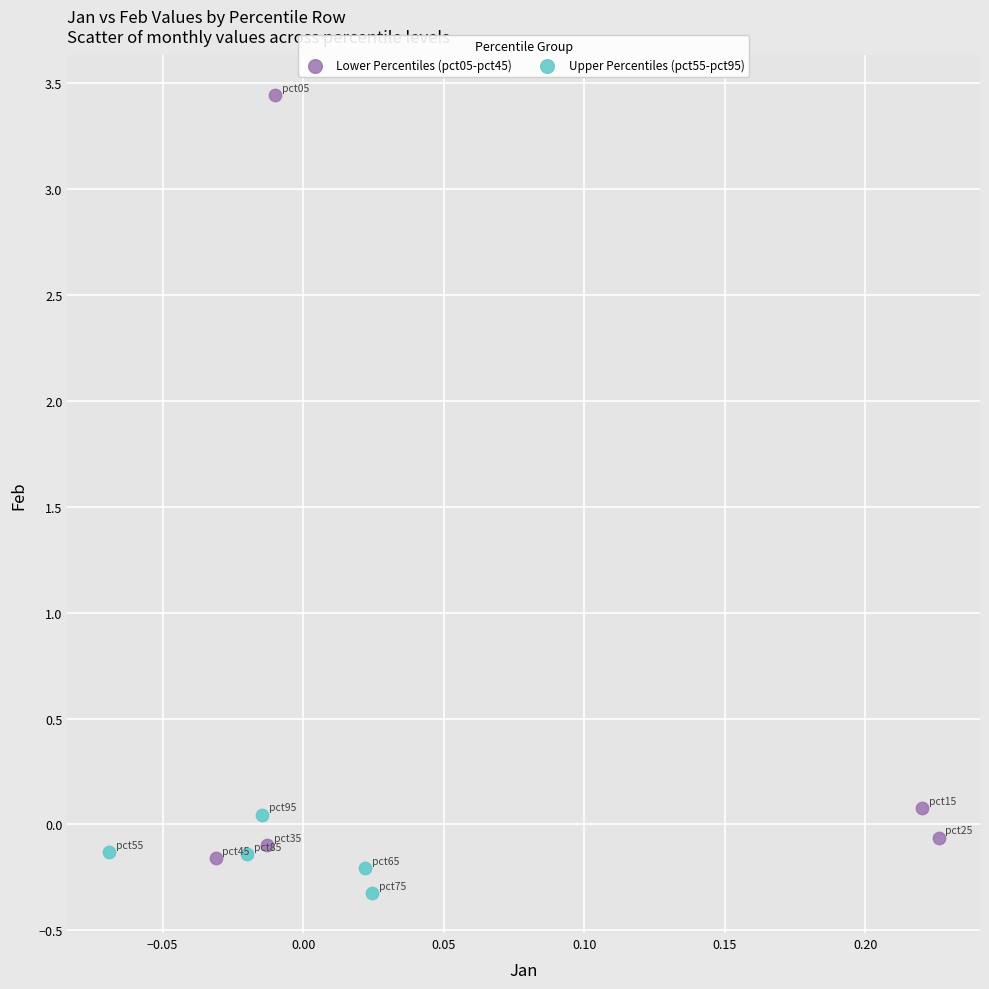

Which series contains the highest Y value?

Lower Percentiles (pct05-pct45)